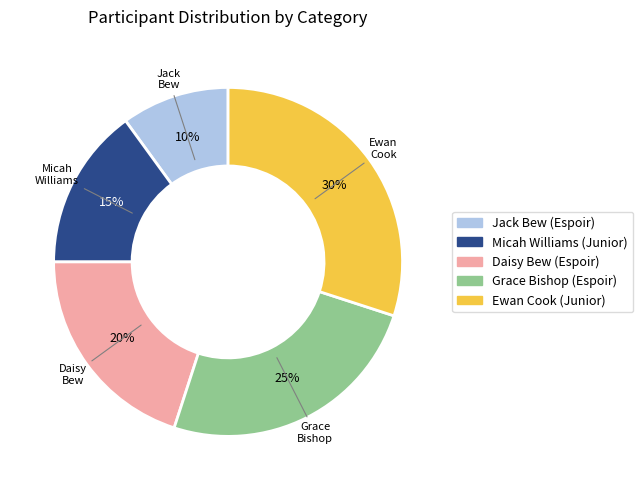

Which slice is the smallest?

Jack Bew (Espoir)